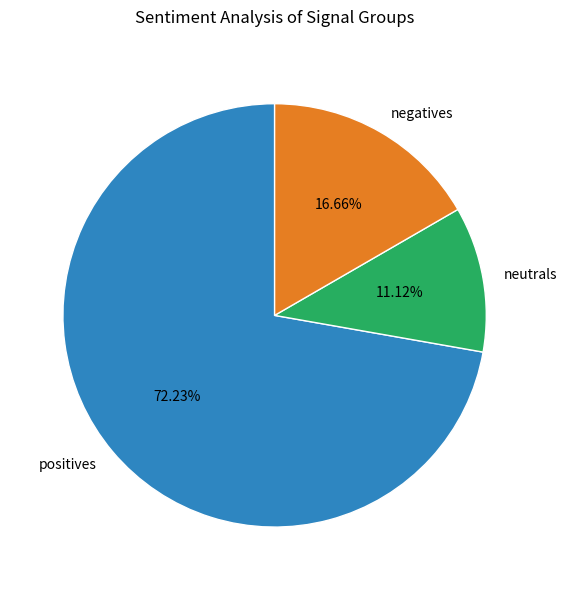

Is positives the majority of the pie?

Yes